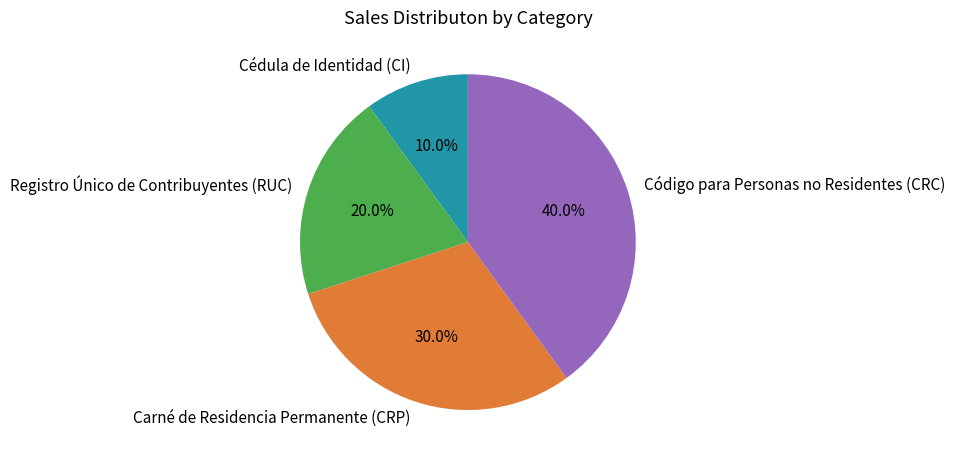

Which category has the smallest portion of the pie?

Cédula de Identidad (CI)